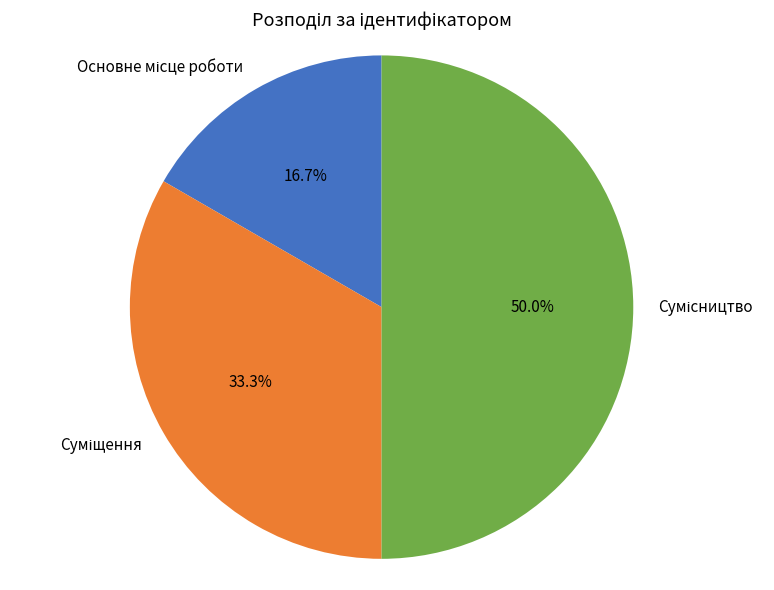

Which slice is the smallest?

Основне місце роботи